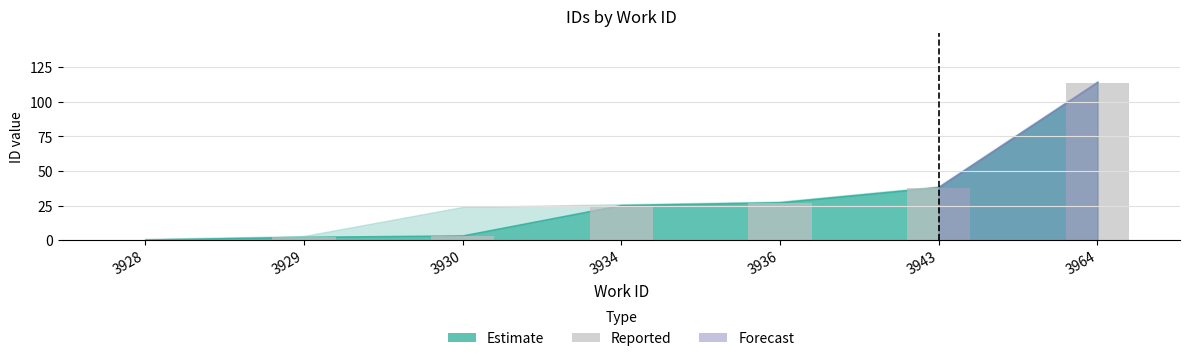

What is the maximum value shown in the chart?

114